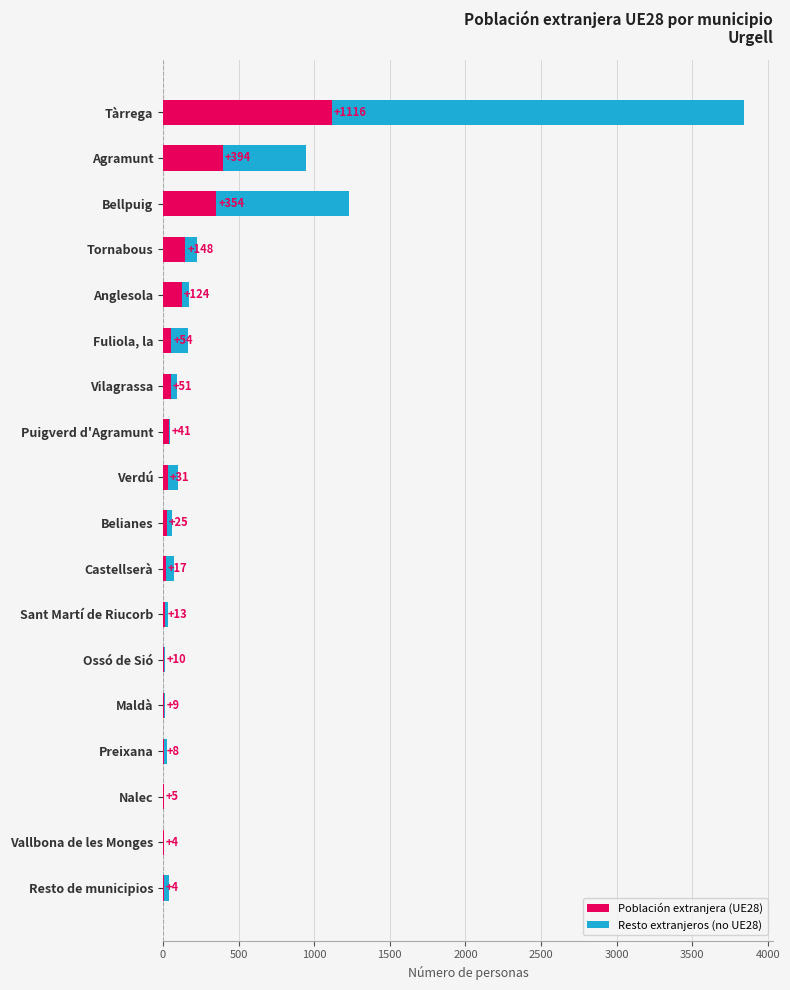

At which category is the sum across all series the highest?

Tàrrega